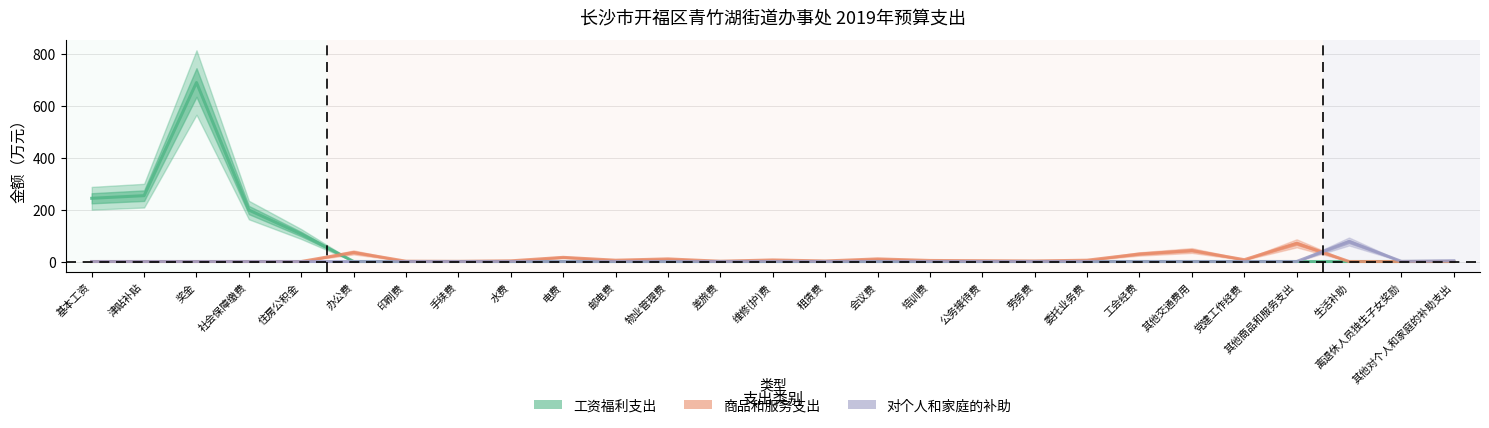

What are all the series names shown in the legend?

工资福利支出, 商品和服务支出, 对个人和家庭的补助